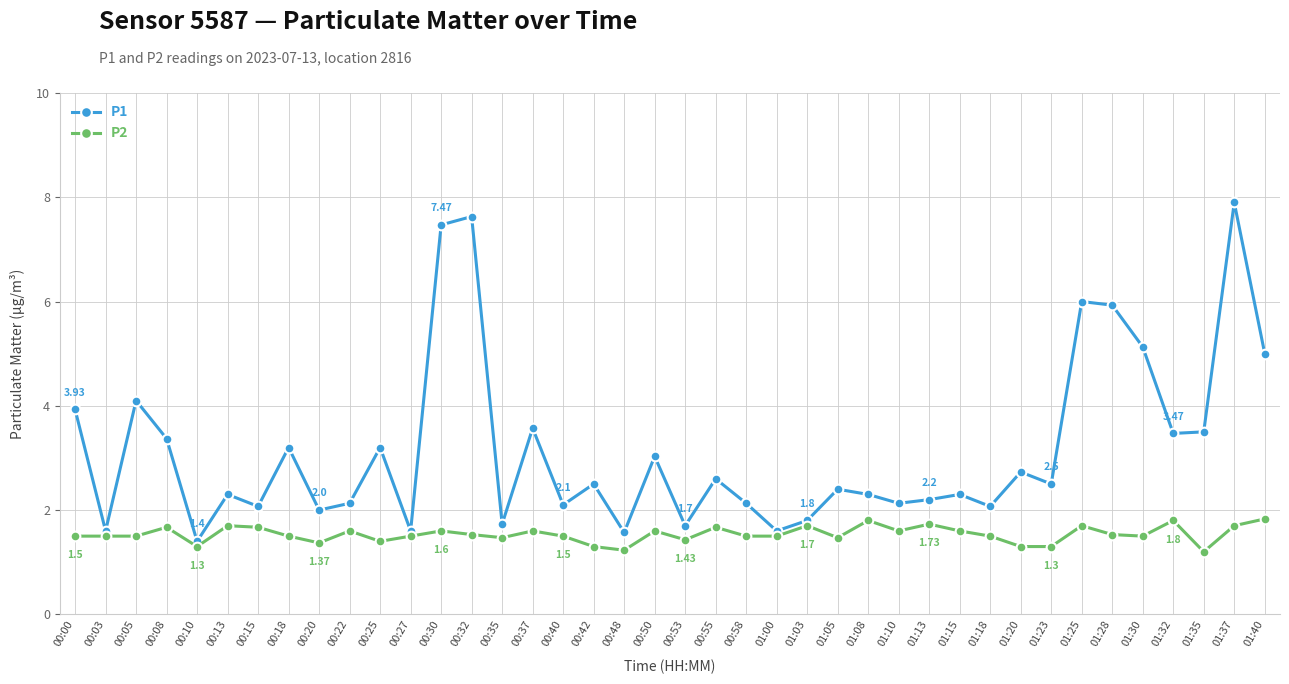

Reading right to left, extract all data points from this chart.

P1: 5.0	7.9	3.5	3.5	5.1	5.9	6.0	2.5	2.7	2.1	2.3	2.2	2.1	2.3	2.4	1.8	1.6	2.1	2.6	1.7	3.0	1.6	2.5	2.1	3.6	1.7	7.6	7.5	1.6	3.2	2.1	2.0	3.2	2.1	2.3	1.4	3.4	4.1	1.6	3.9
P2: 1.8	1.7	1.2	1.8	1.5	1.5	1.7	1.3	1.3	1.5	1.6	1.7	1.6	1.8	1.5	1.7	1.5	1.5	1.7	1.4	1.6	1.2	1.3	1.5	1.6	1.5	1.5	1.6	1.5	1.4	1.6	1.4	1.5	1.7	1.7	1.3	1.7	1.5	1.5	1.5